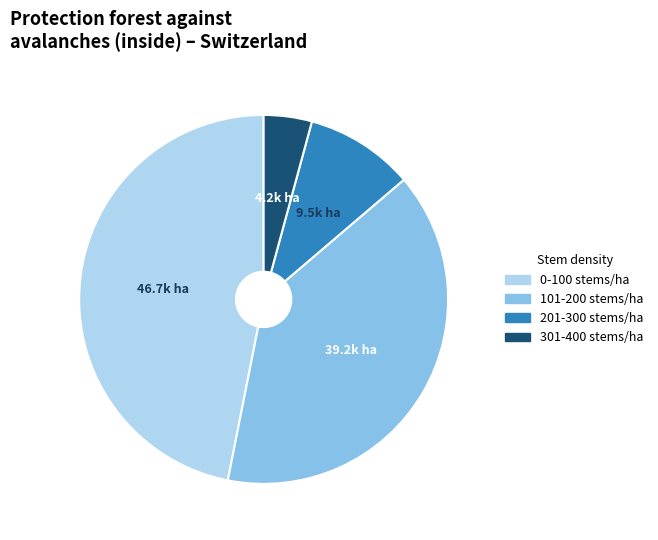

Count the number of slices in the pie.

4